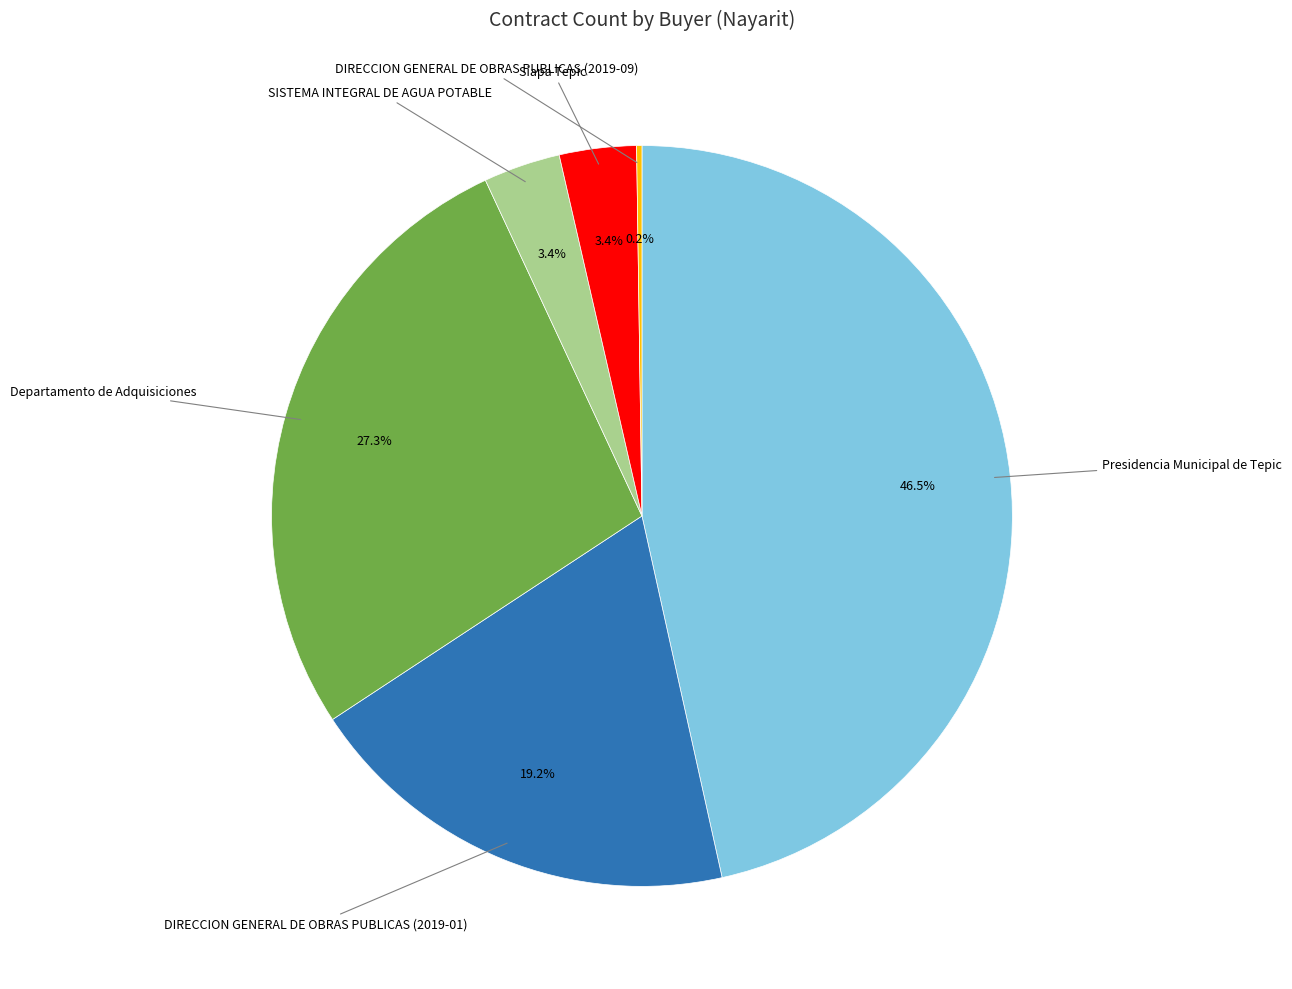

Is there any slice that represents more than half of the pie?

No